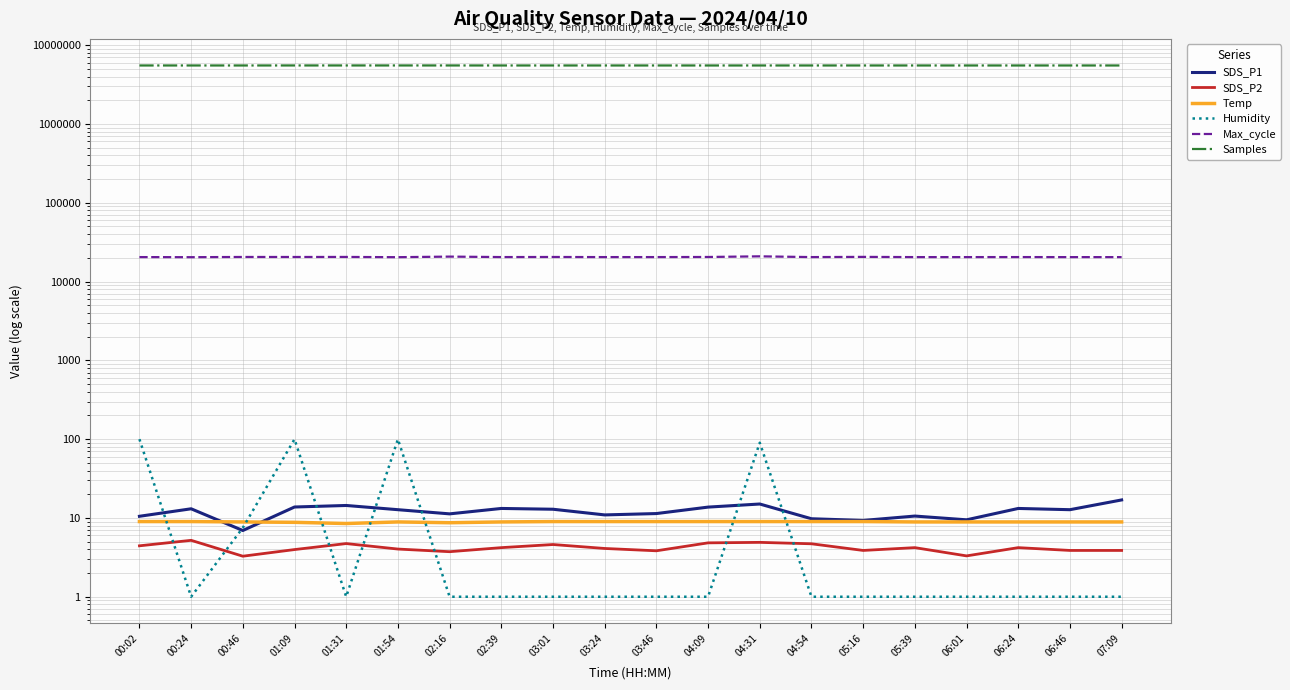

Read the Humidity value at 05:39.

1.0